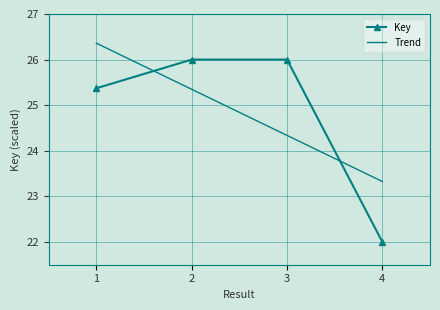

At which category does the chart reach its minimum across all series?

4